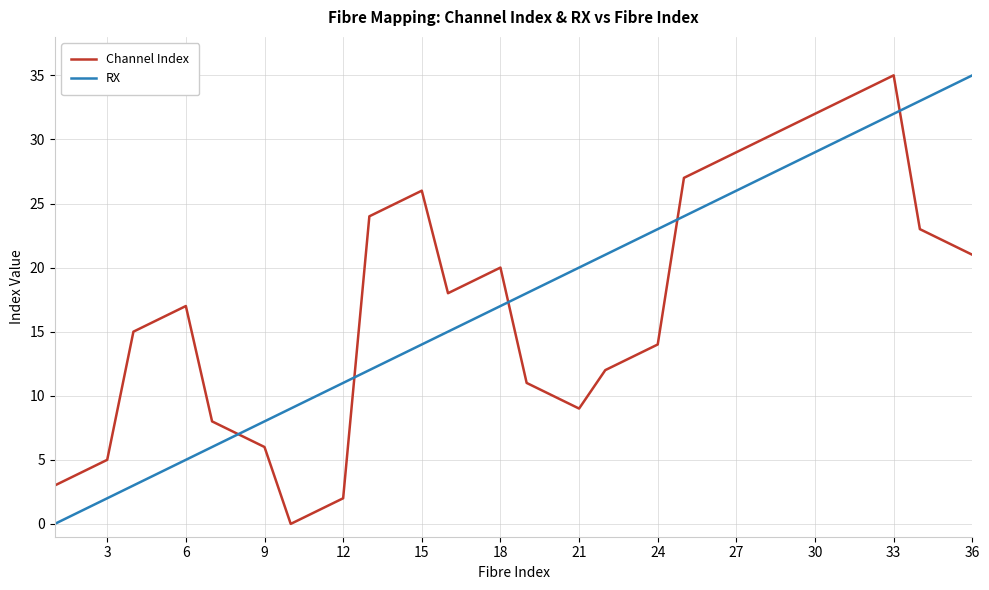

What is the highest value of the Channel Index series?

35